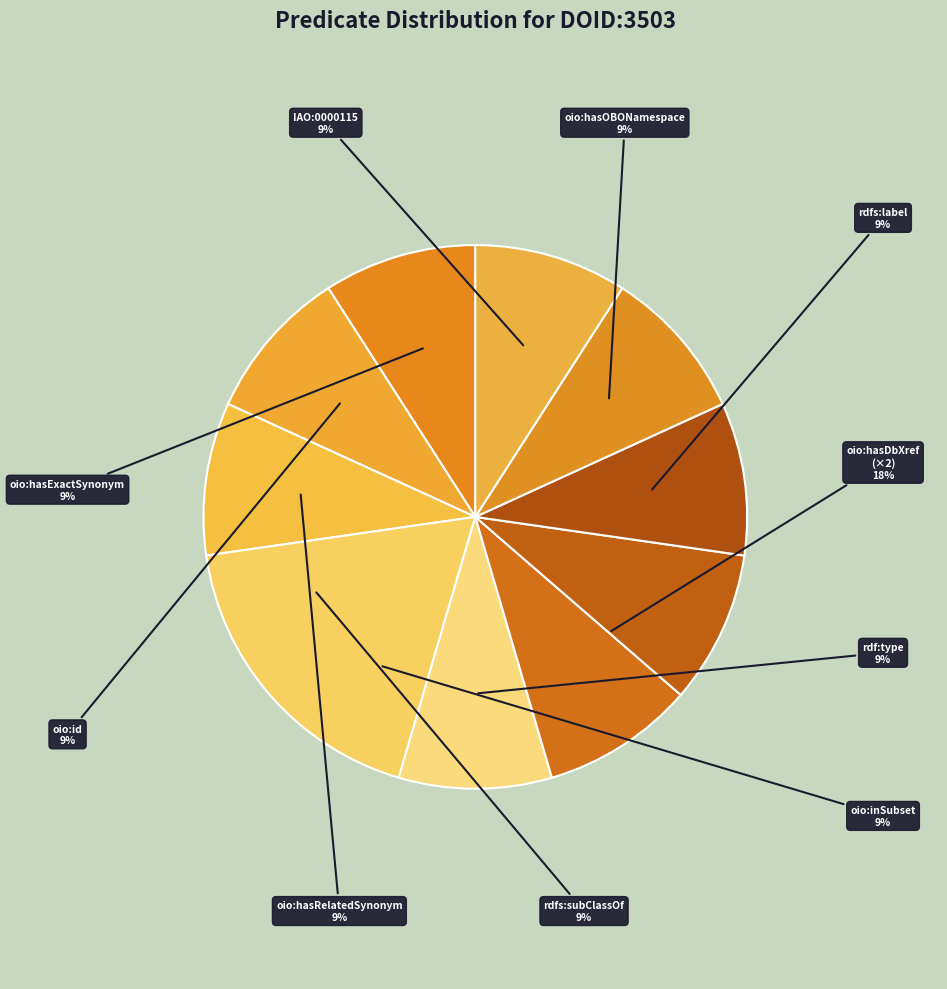

What percentage is the oio:id slice, to the nearest percent?

9%